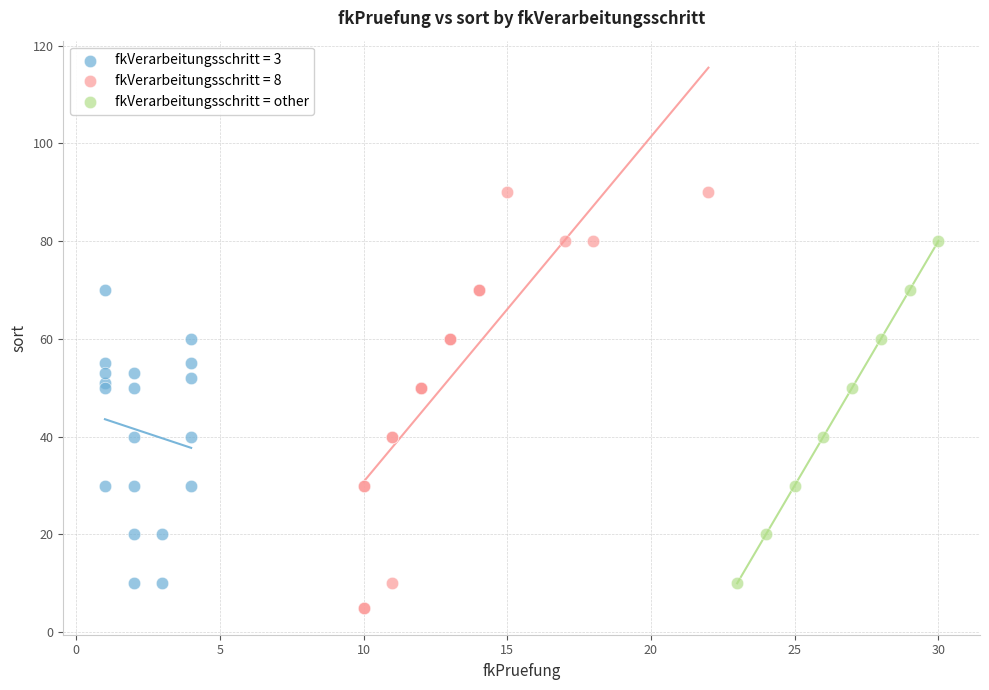

Which series has the largest Y range (max minus min)?

fkVerarbeitungsschritt = 8